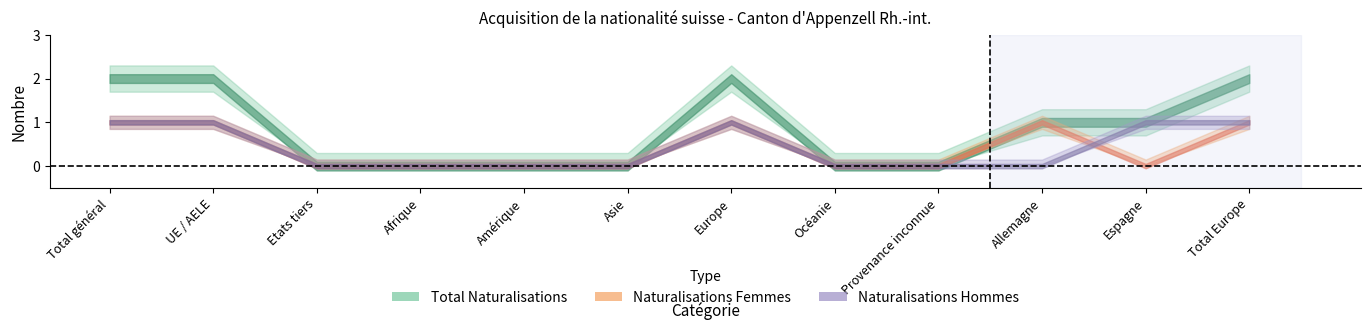

Which category has the lowest value in the Nat. facilitées Hommes series?

Etats tiers